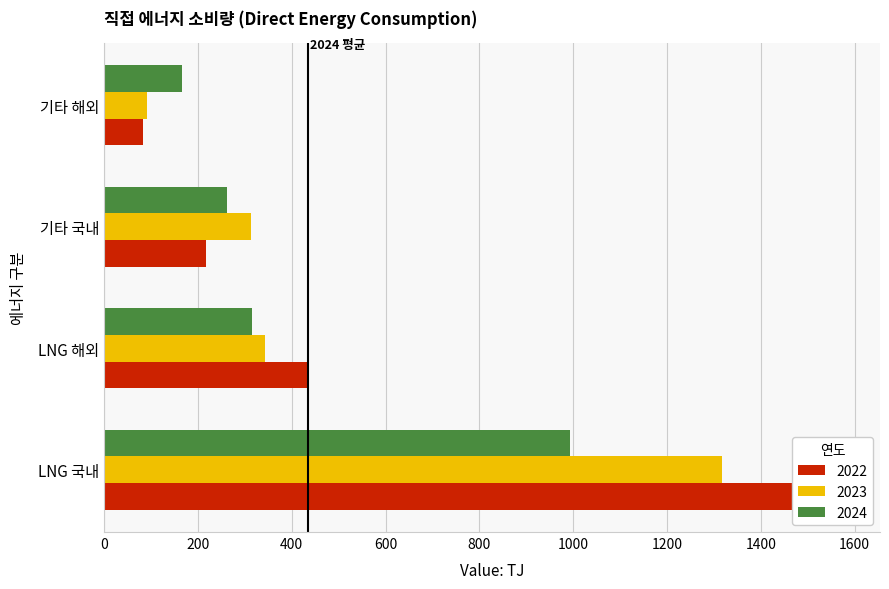

True or false: 2023 has a value of 1989.8 at LNG 국내.

False